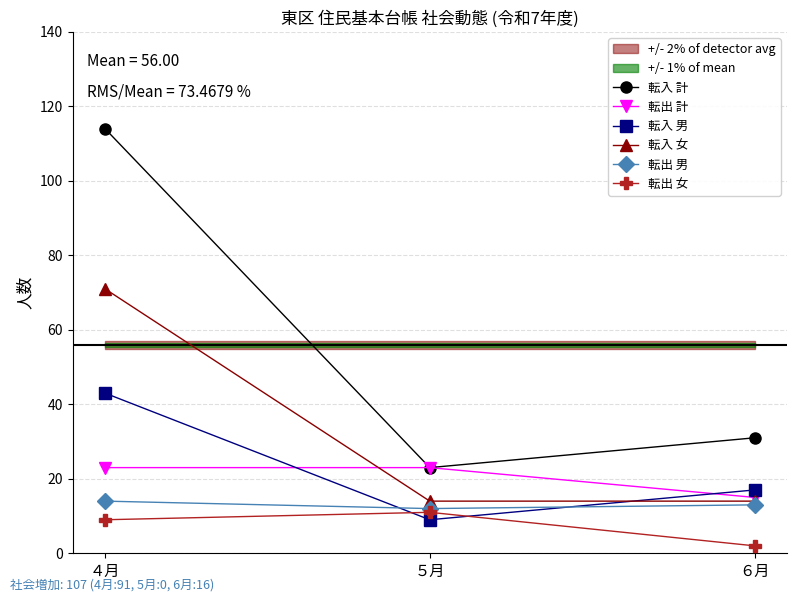

What is the sum of all 転出 男 values?

39